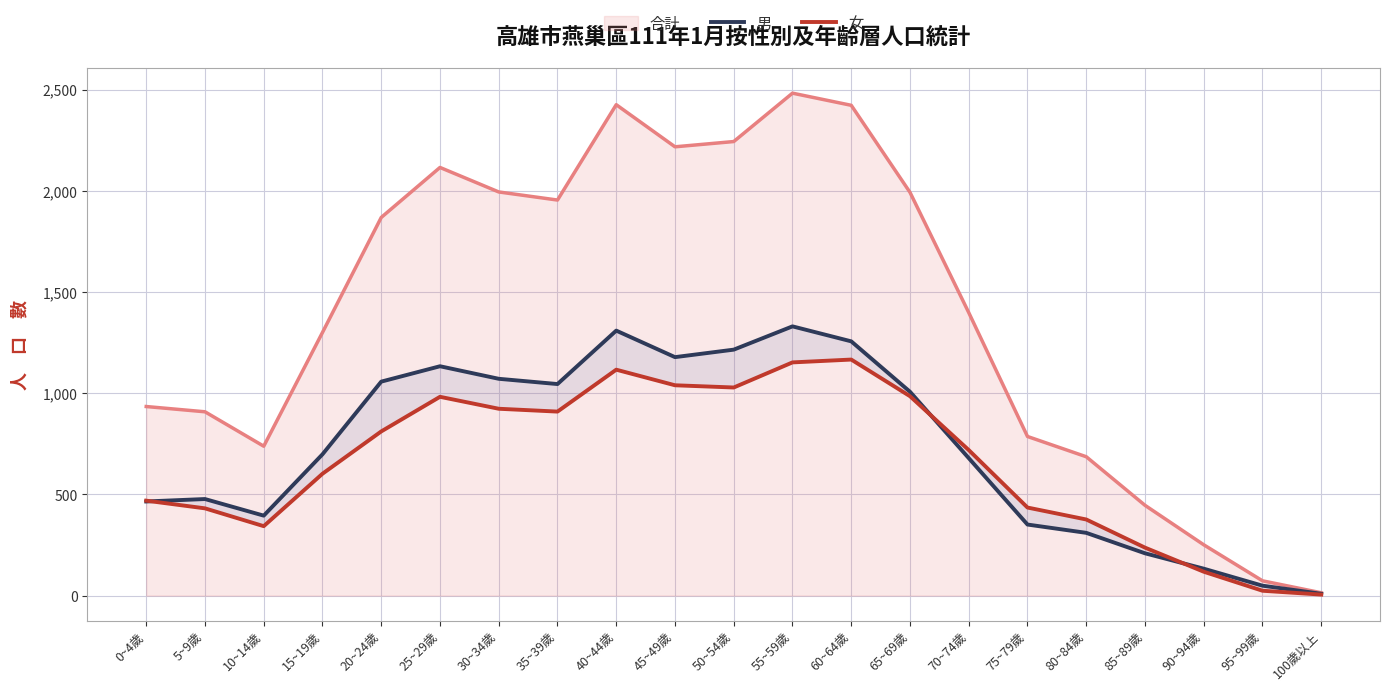

What is the difference between the 男 values at 15~19歲 and 10~14歲?

303